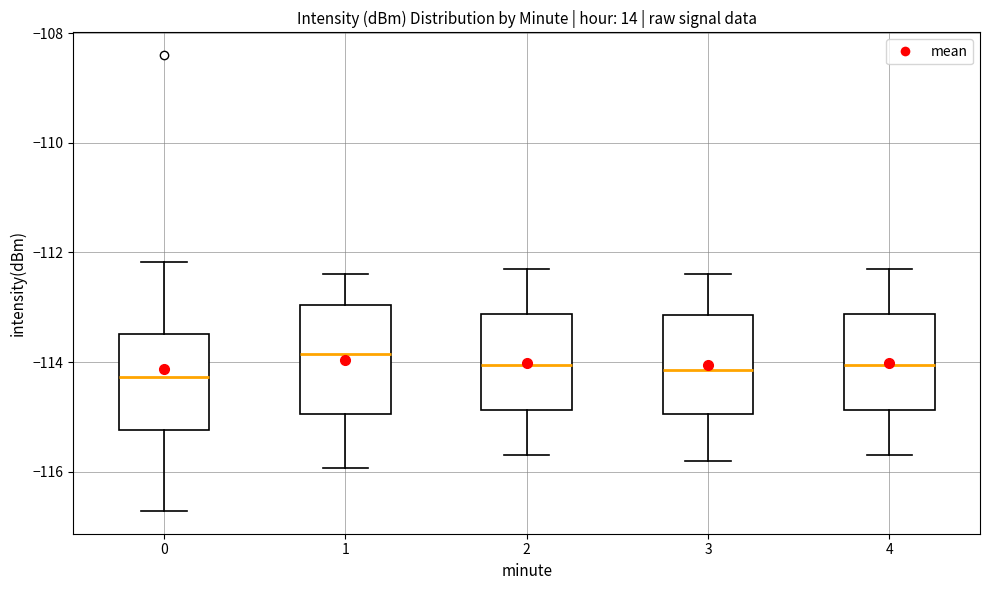

Reading left to right, transcribe this box plot: for each box, give where its median line is, the range the box spans, and where its two whiskers end, as read against the y-axis. The values are not printed on the chart, so give them approximately, as read against the axis.

0: median -114.2, box -115.2 to -113.4, whiskers -116.8 to -112.2
1: median -113.8, box -115.0 to -113.0, whiskers -116.0 to -112.4
2: median -114.0, box -114.8 to -113.2, whiskers -115.6 to -112.2
3: median -114.2, box -115.0 to -113.2, whiskers -115.8 to -112.4
4: median -114.0, box -114.8 to -113.2, whiskers -115.6 to -112.2